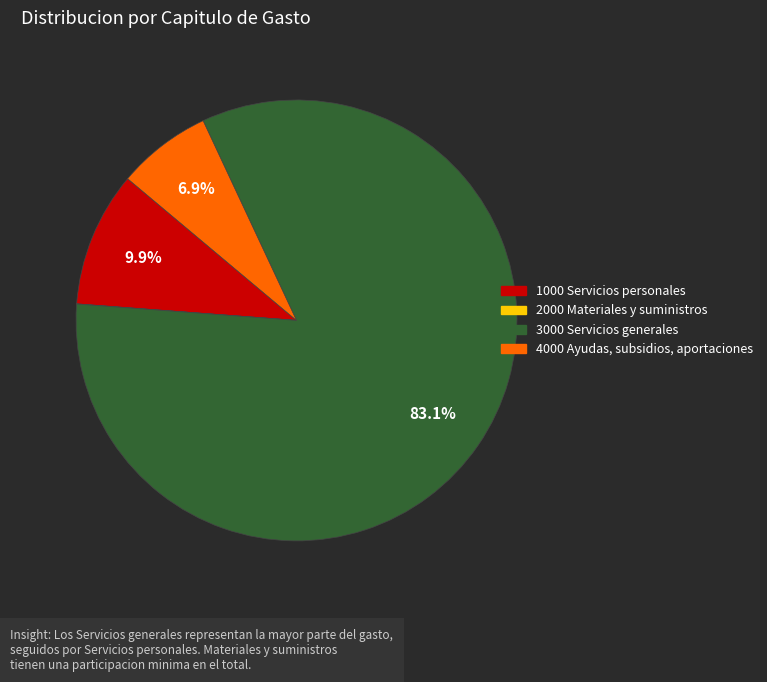

To the nearest percent, what is the average slice percentage?

25%